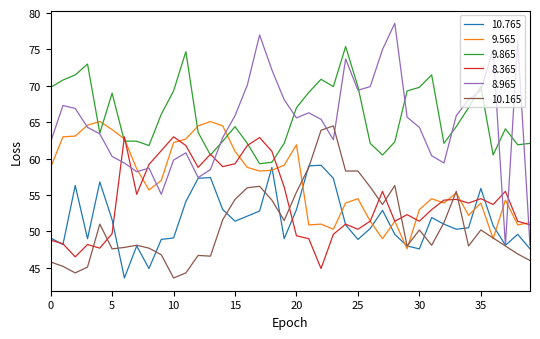

How many intersections are there between 8.365 and 10.165?

8